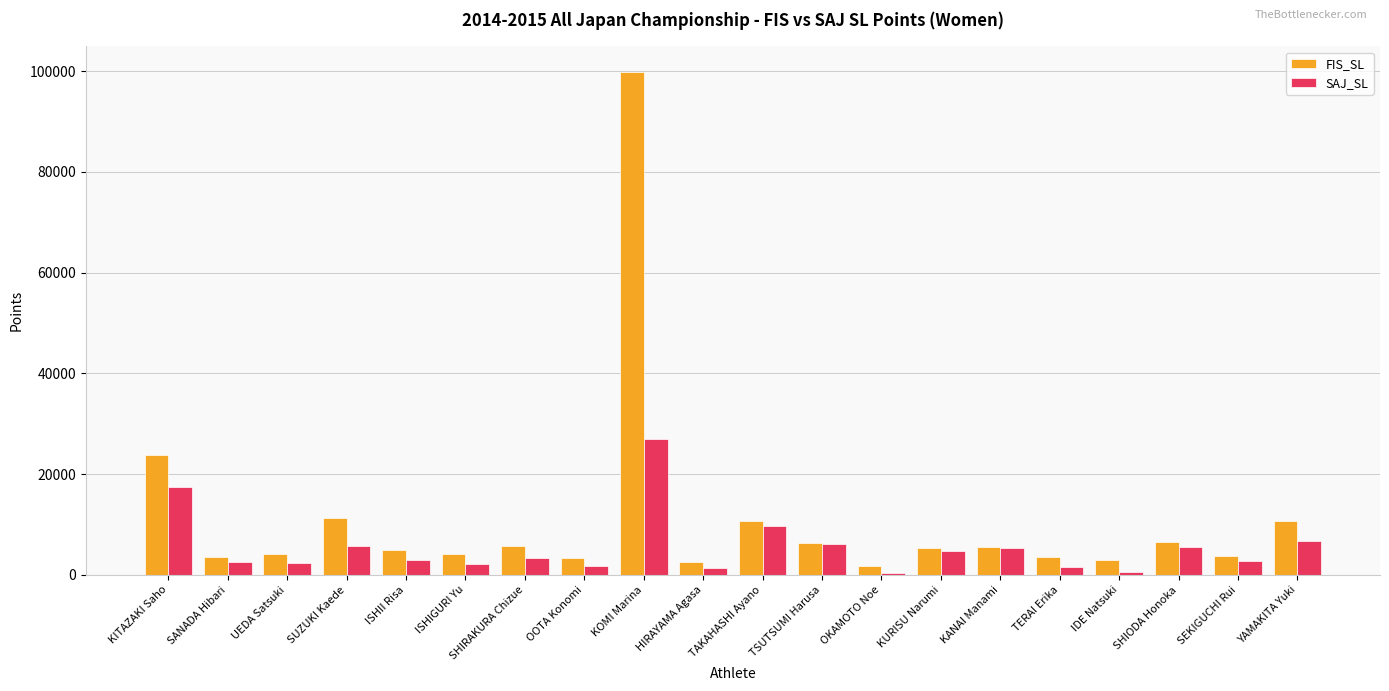

True or false: SAJ_SL has a value of 17111 at TAKAHASHI Ayano.

False